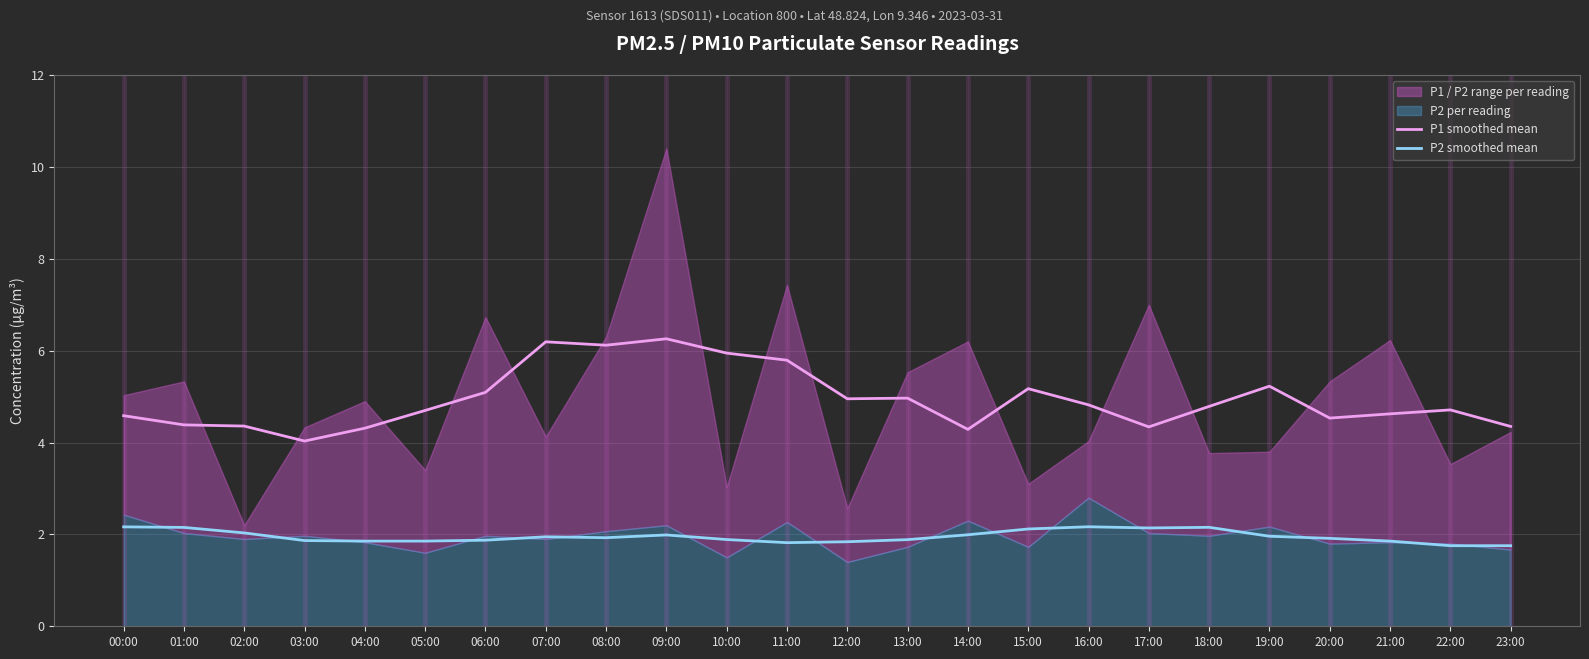

Between 07:00 and 08:00, which series saw the biggest shift?

P1 smoothed mean